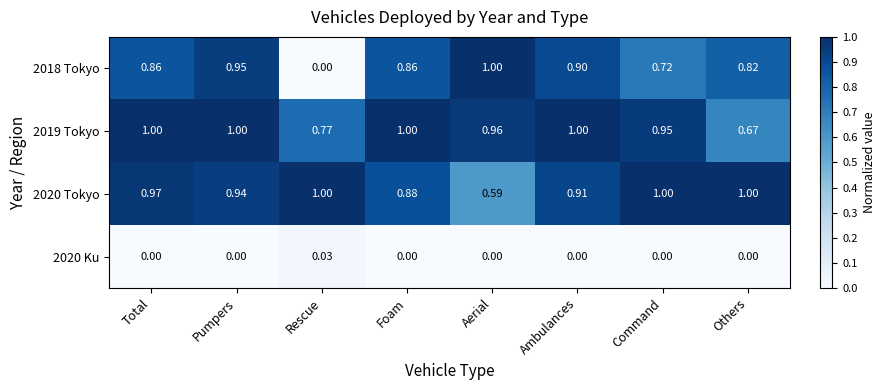

Is the value of 2020 Ku at Total greater than the value of 2019 Tokyo at Aerial?

No